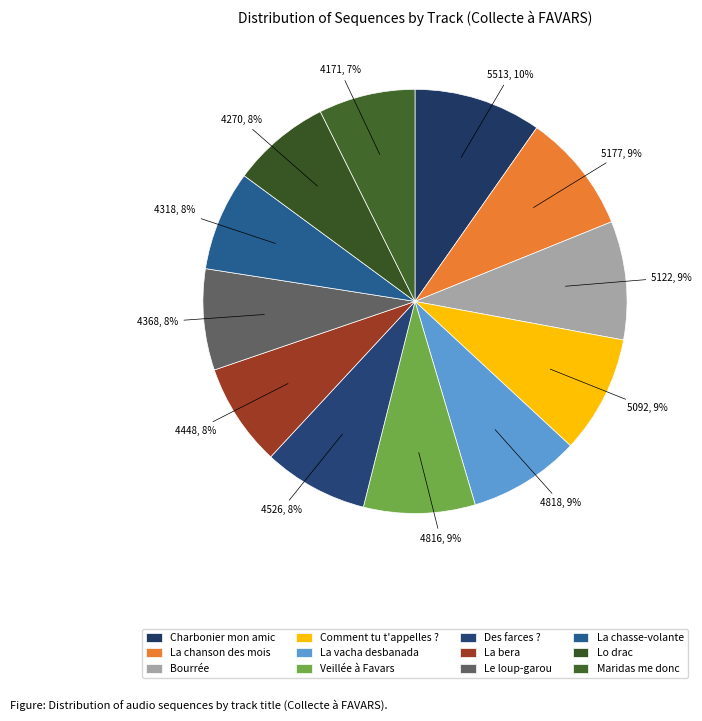

What is the smallest slice in the pie chart?

Maridas me donc